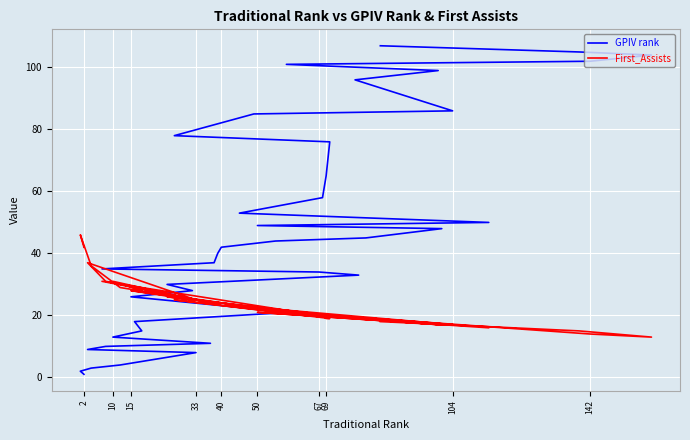

What is the difference between the maximum and second lowest values in the First_Assists series?

32